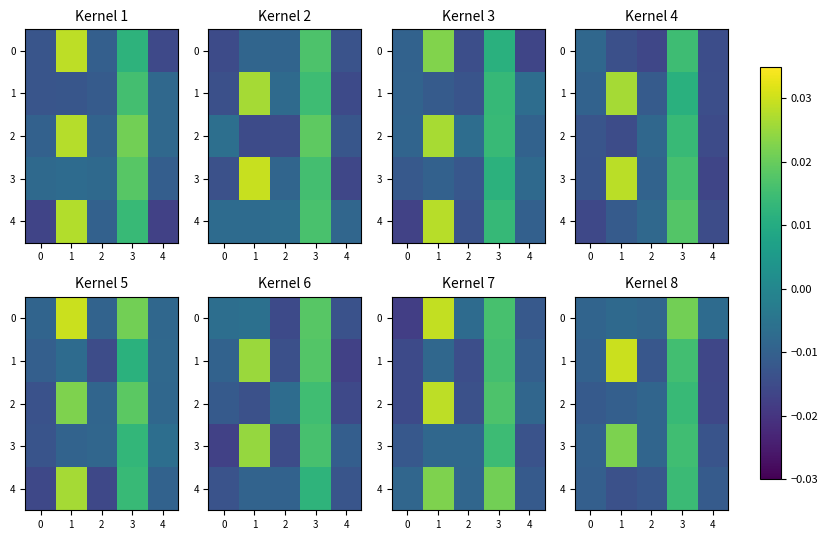

Where is 2 nearest to the value 0?

2